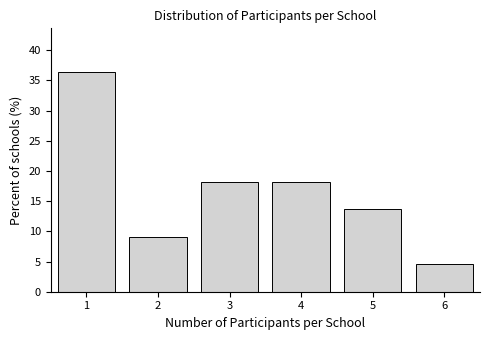

What is the height of the bar covering 3.5 to 4.5 on the x-axis? The values are not printed on the chart, so give them approximately, as read against the axis.

18.0